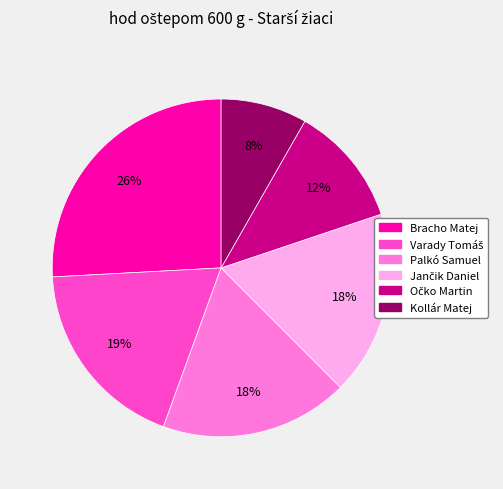

To the nearest percent, what percentage of the pie is Kollár Matej?

8%